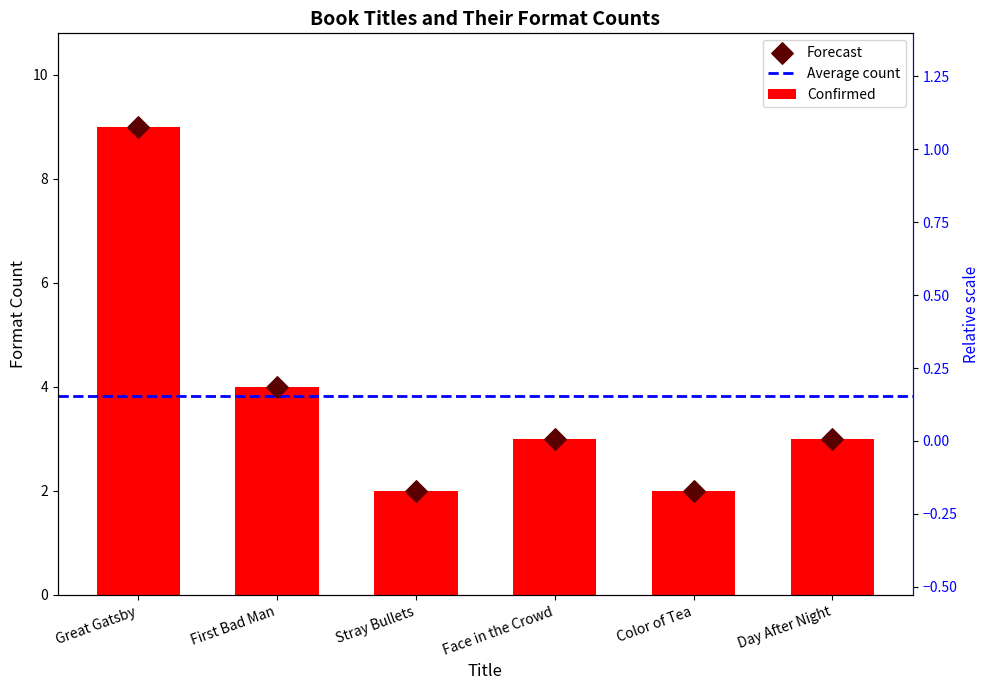

What is the ratio of the value at Face in the Crowd to the value at First Bad Man?

0.8